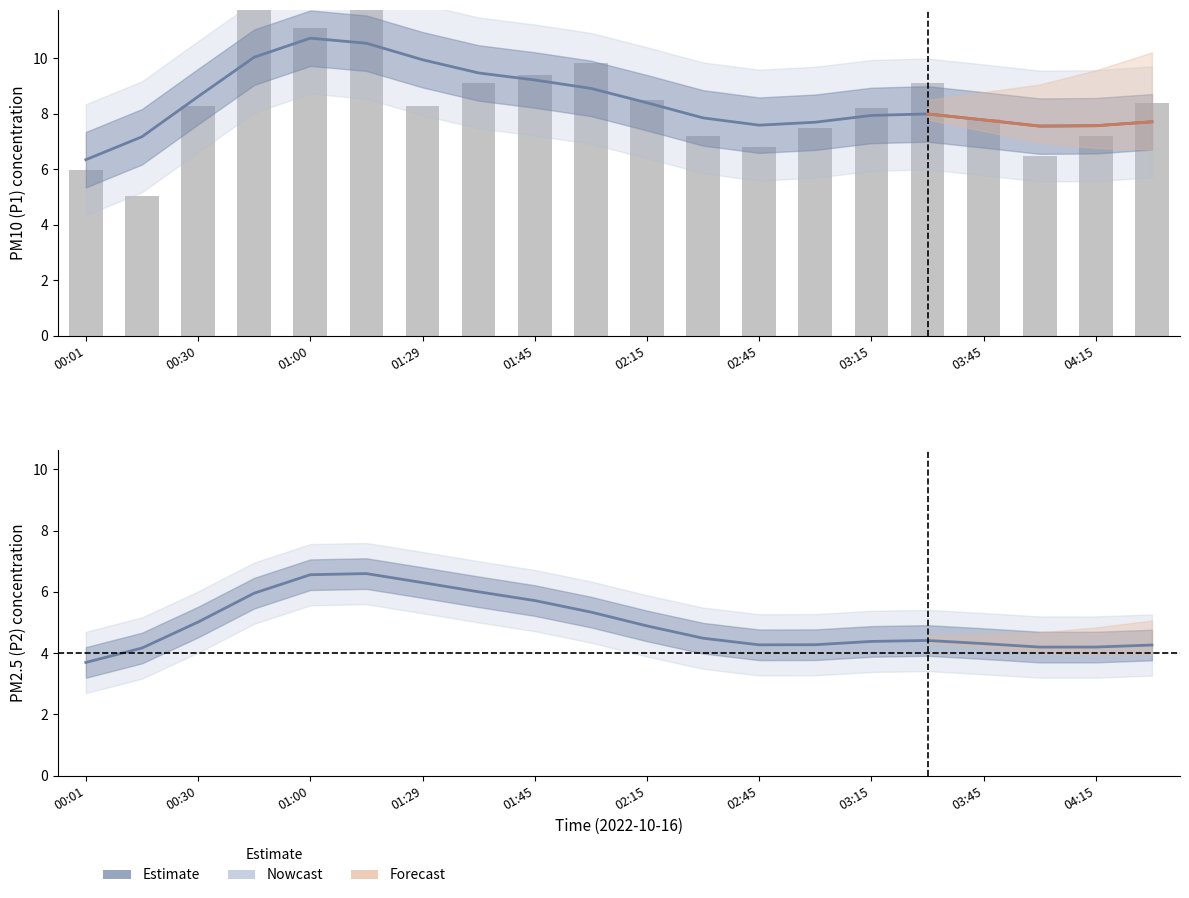

How many groups of bars are there?

20